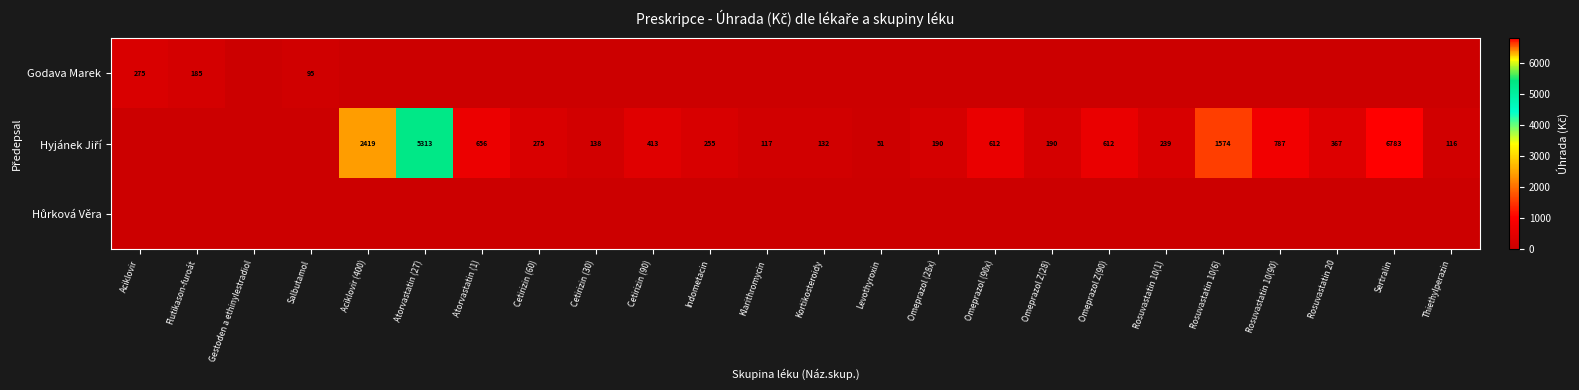

True or false: Godava Marek has a value of 460 at Aciklovir.

False